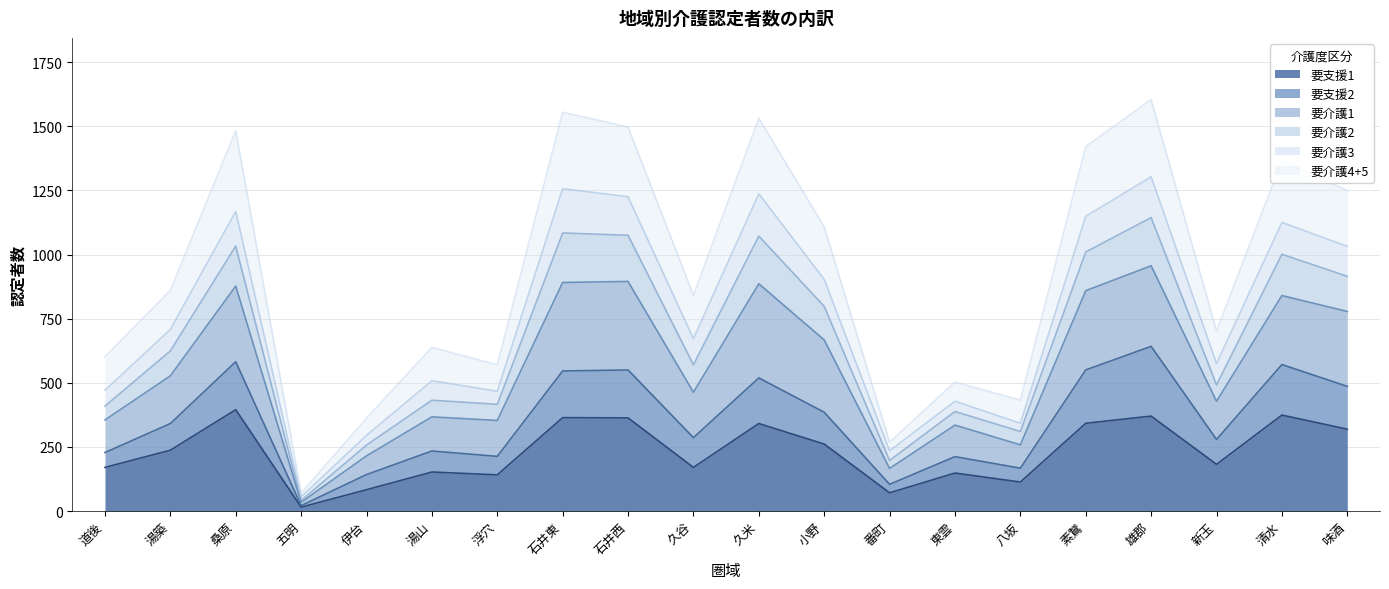

Which category has the lowest value in the 要支援1 series?

五明